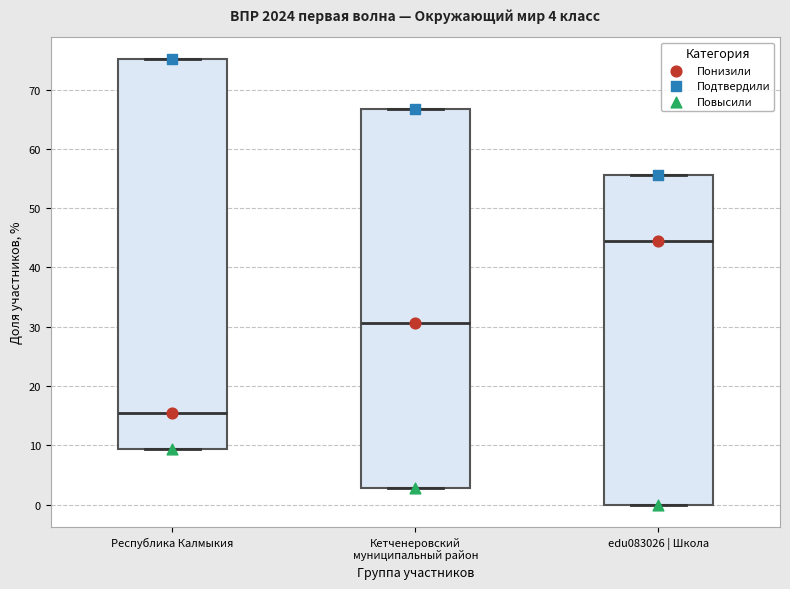

Which box's median line is the lowest?

Республика Калмыкия